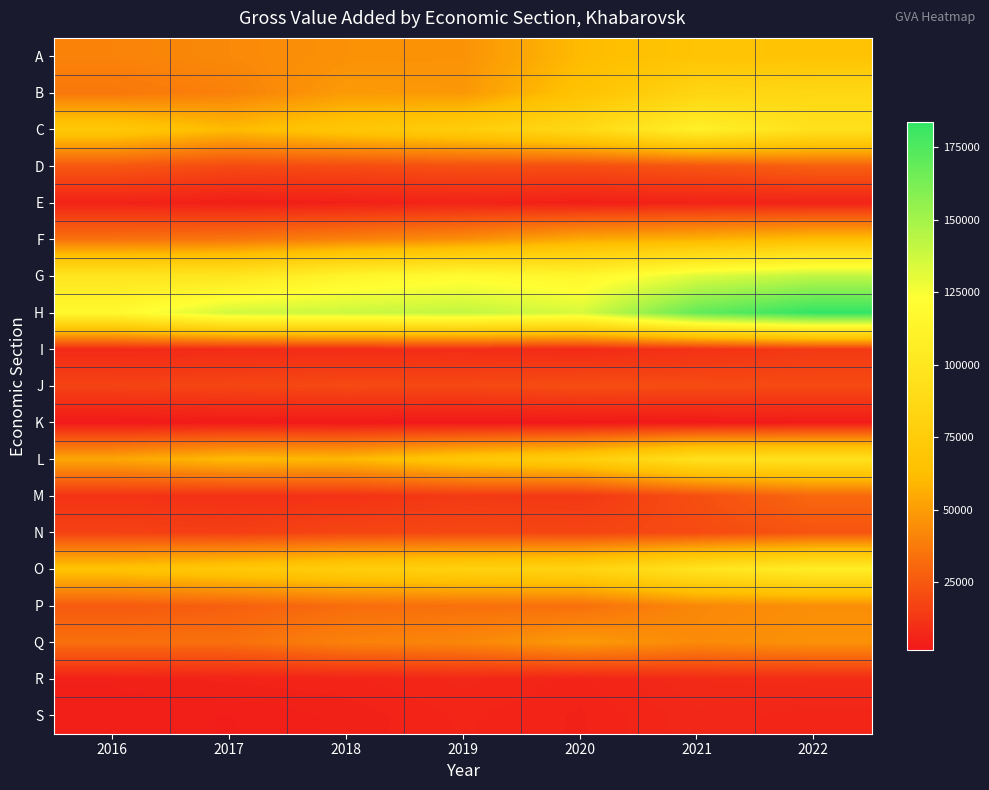

What is the minimum value shown in the chart?

1733.8